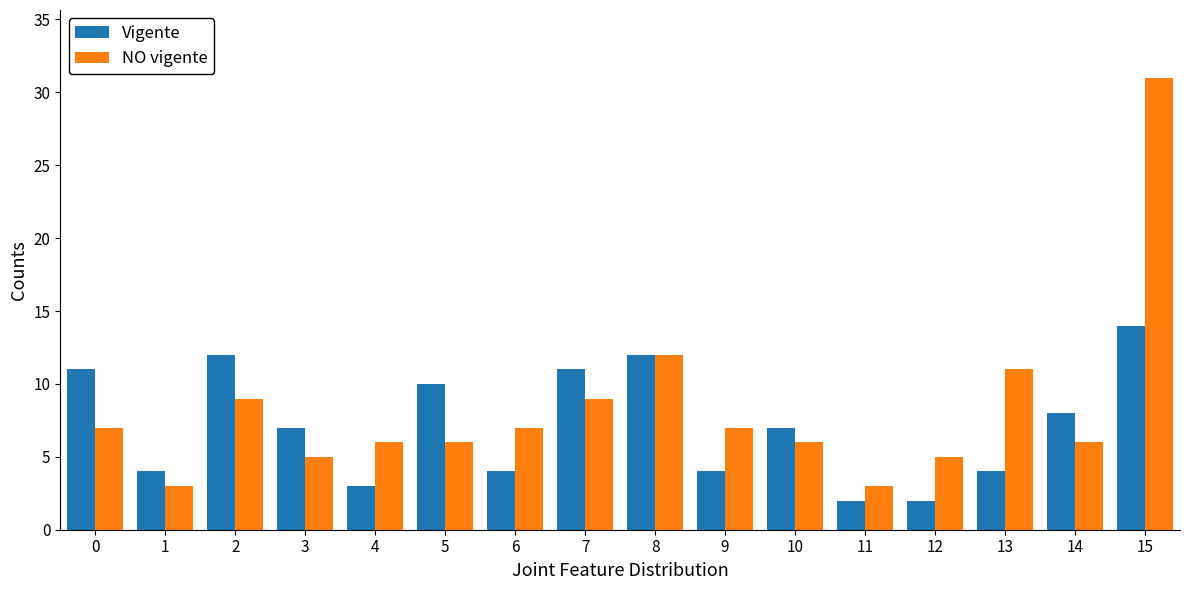

What is the minimum value for NO vigente?

3